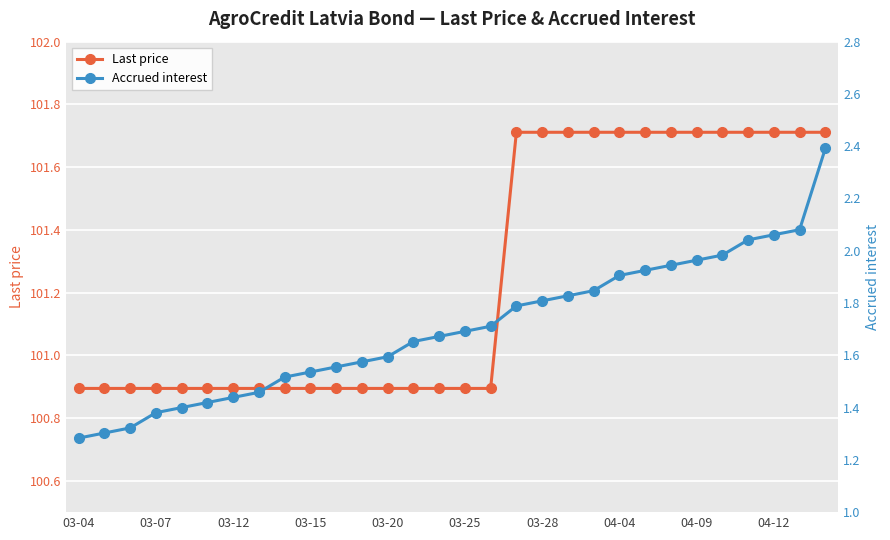

What is the highest value of the Last price series?

101.7